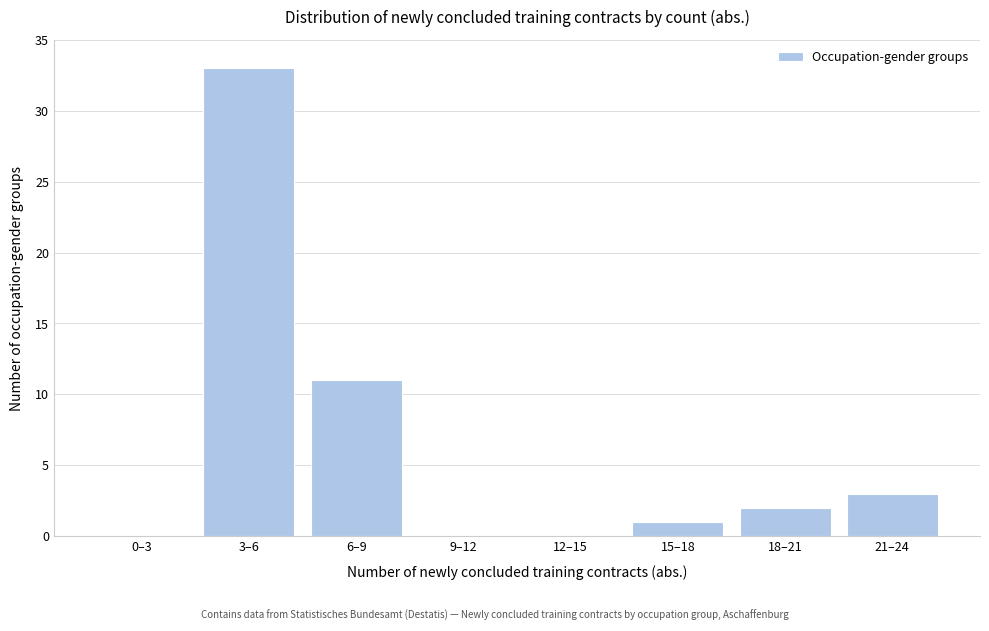

Reading left to right, transcribe all the data shown in this chart.

0–3=0	3–6=33	6–9=11	9–12=0	12–15=0	15–18=1	18–21=2	21–24=3